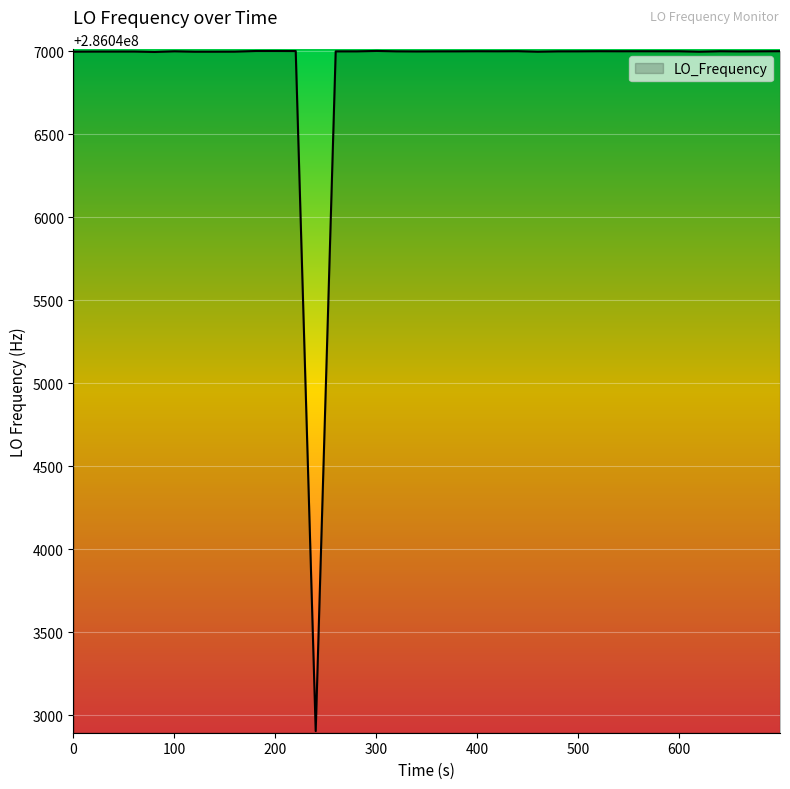

What is the minimum value shown in the chart?

286042905.1